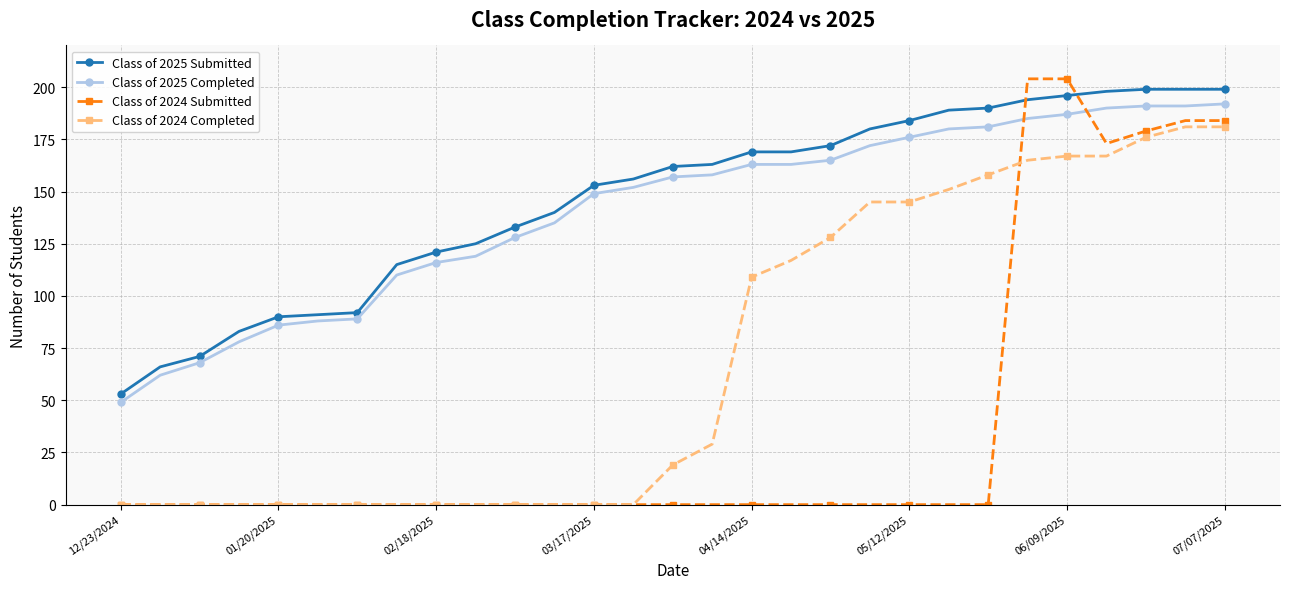

What is the maximum value shown in the chart?

204